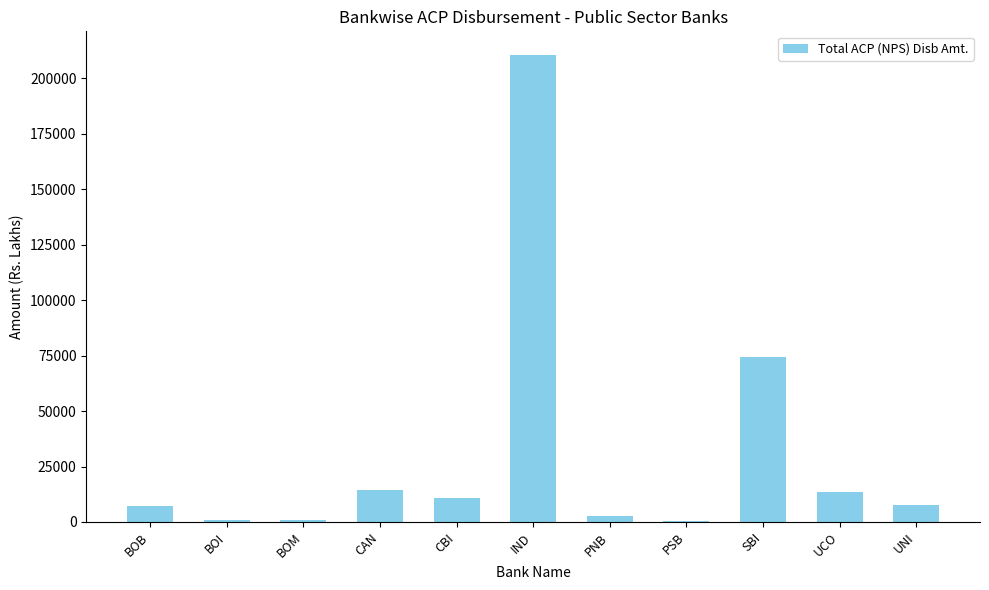

Is it true that the value at CAN is 14286.3?

True